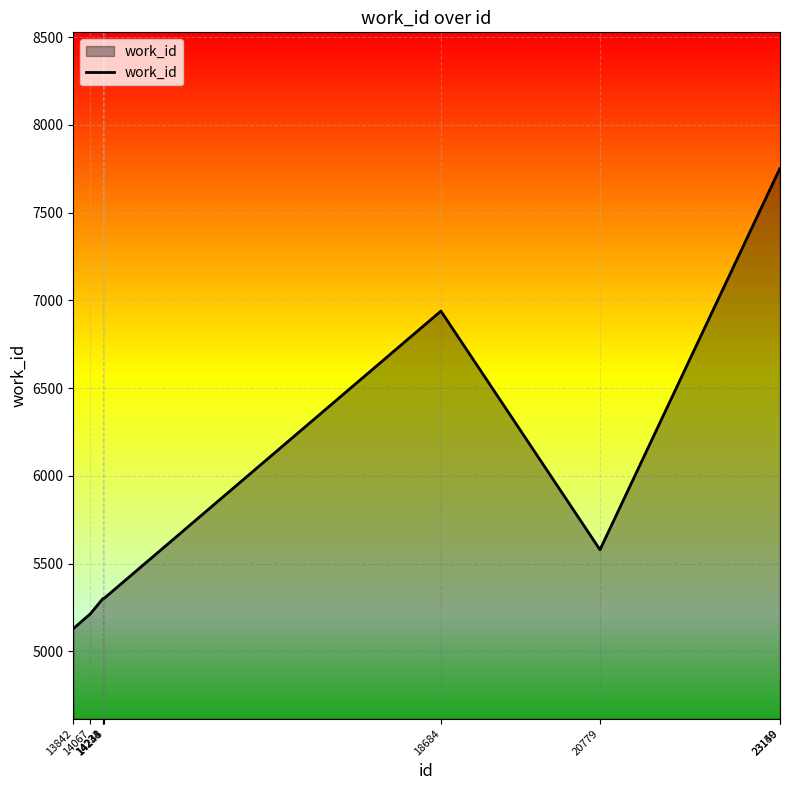

What is the minimum value shown in the chart?

5129